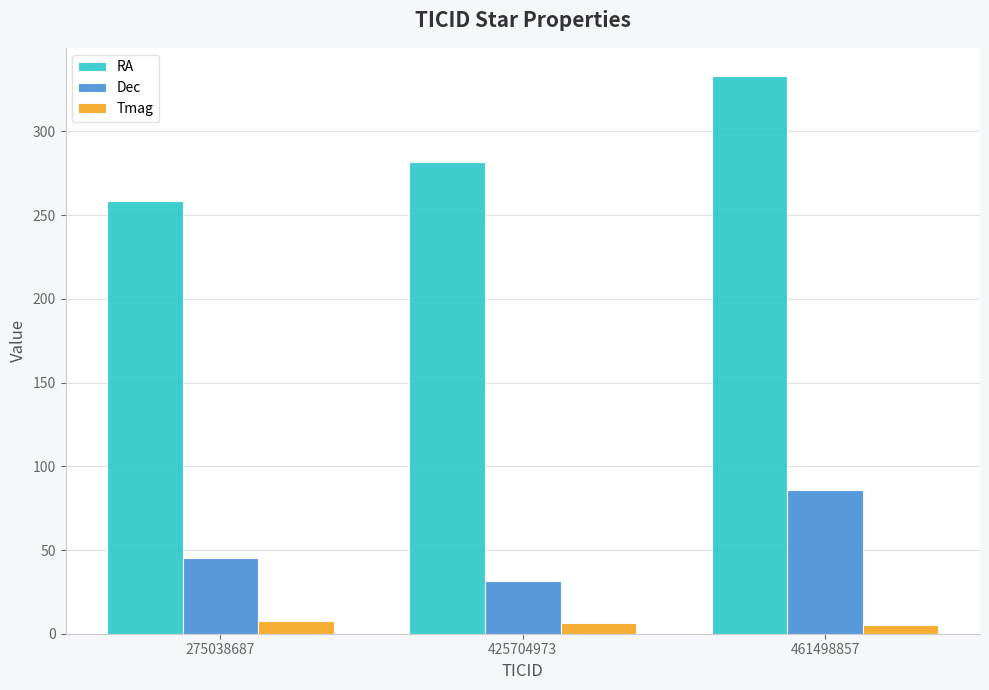

Which series has the largest total across all categories?

RA